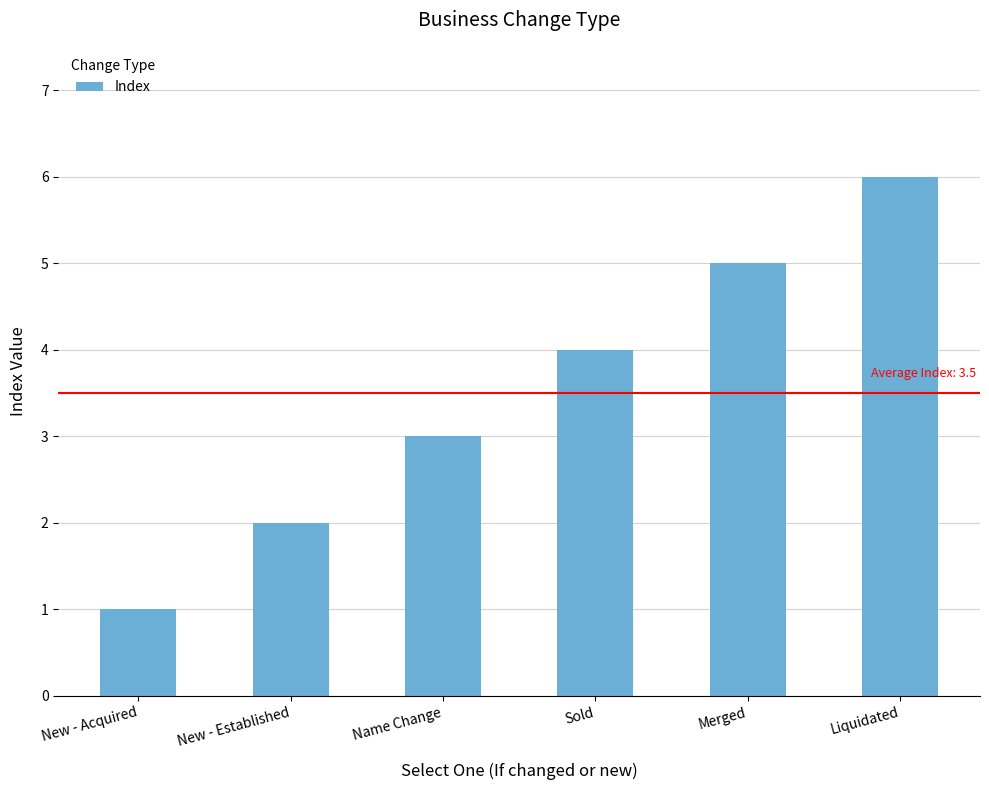

How many values are between 2 and 5?

4